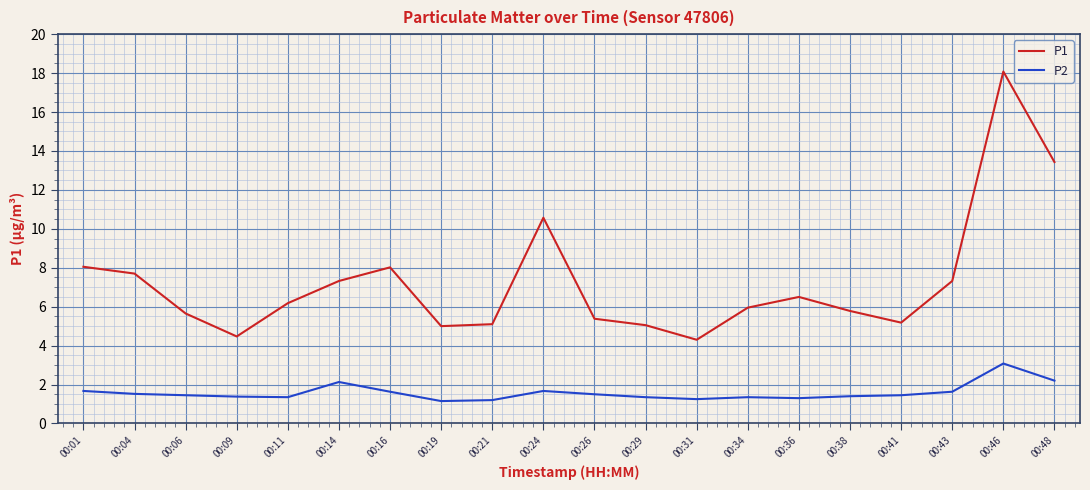

Does the chart display data point markers on the line(s)?

No